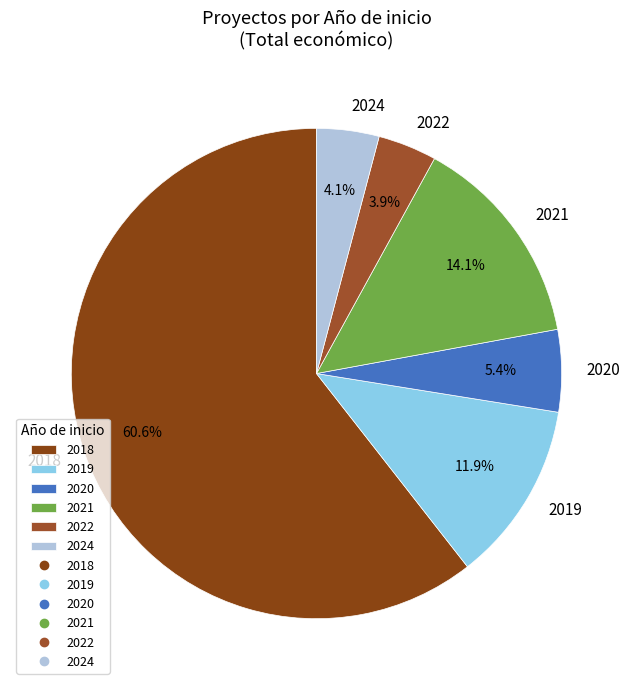

Between 2024 and 2020, which is larger?

2020